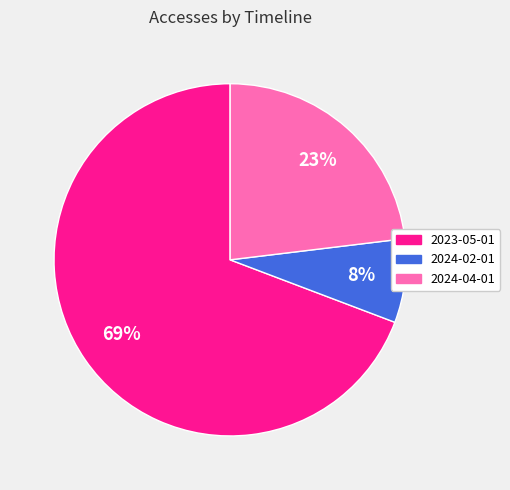

How many slices are in this pie chart?

3